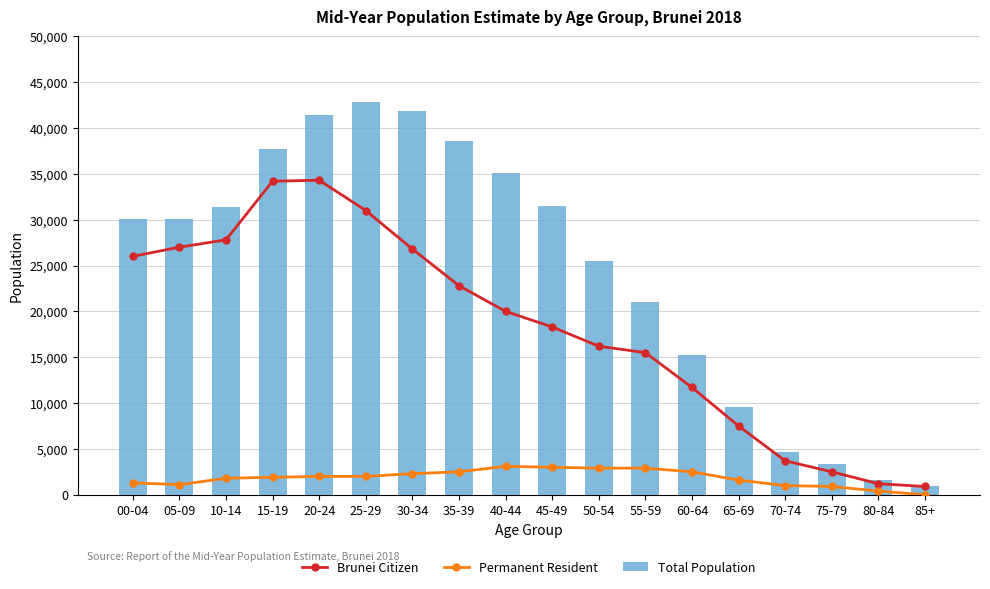

Rank the series by their maximum value, from lowest to highest.

Permanent Resident, Brunei Citizen, Total Population